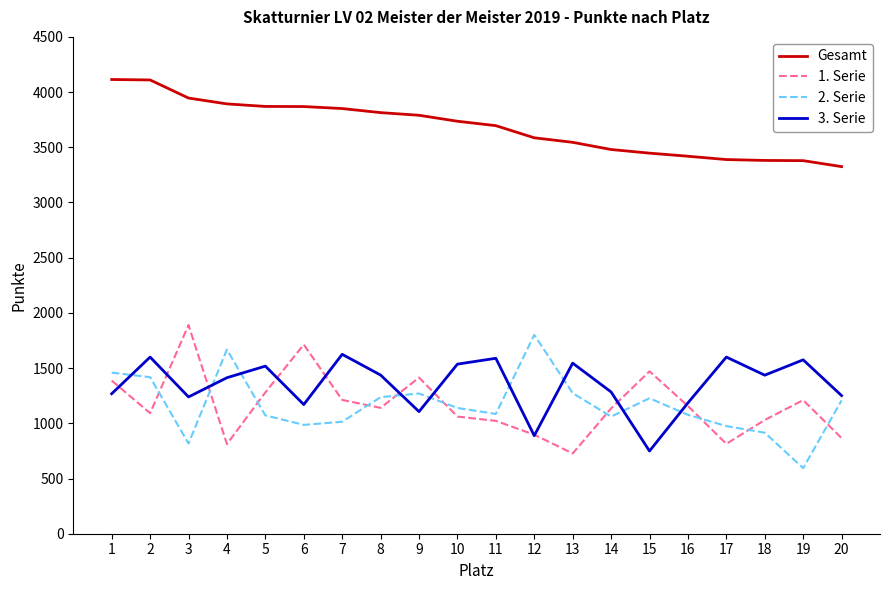

What is the spread (max minus min) of values at 6?

2883